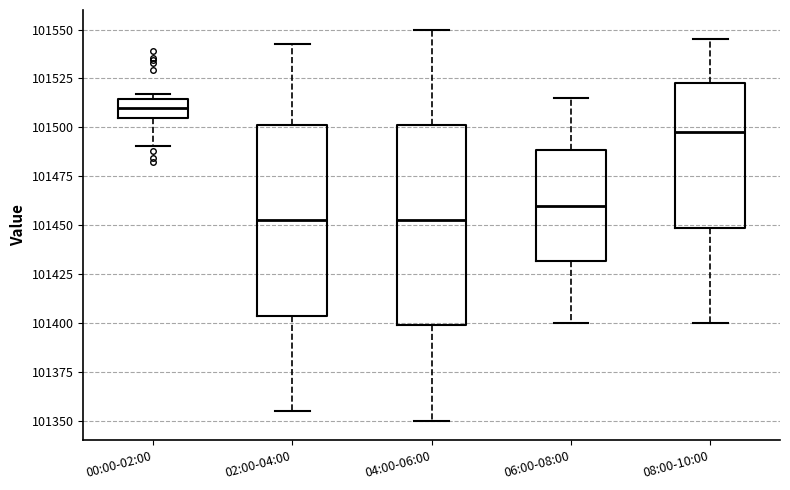

Reading left to right, read every box against the y-axis: the position of its median line, the range the box covers, and the ends of its whiskers. The values are not printed on the chart, so give them approximately, as read against the axis.

00:00-02:00: median 101510, box 101505 to 101515, whiskers 101490 to 101515 (just above the box's upper edge)
02:00-04:00: median 101455, box 101405 to 101500, whiskers 101355 to 101545
04:00-06:00: median 101455, box 101400 to 101500, whiskers 101350 to 101550
06:00-08:00: median 101460, box 101430 to 101490, whiskers 101400 to 101515
08:00-10:00: median 101500, box 101450 to 101525, whiskers 101400 to 101545